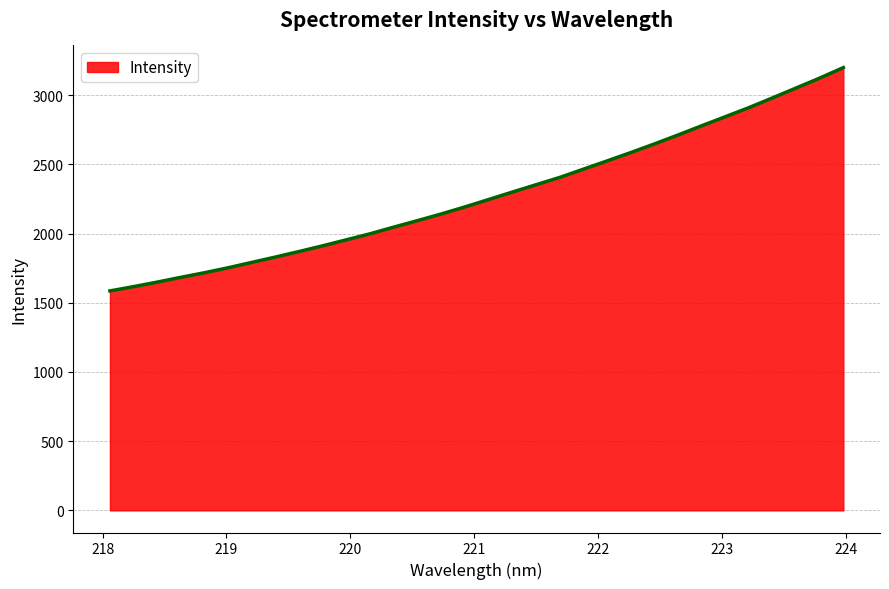

What is the difference between the maximum and minimum values?

1613.7